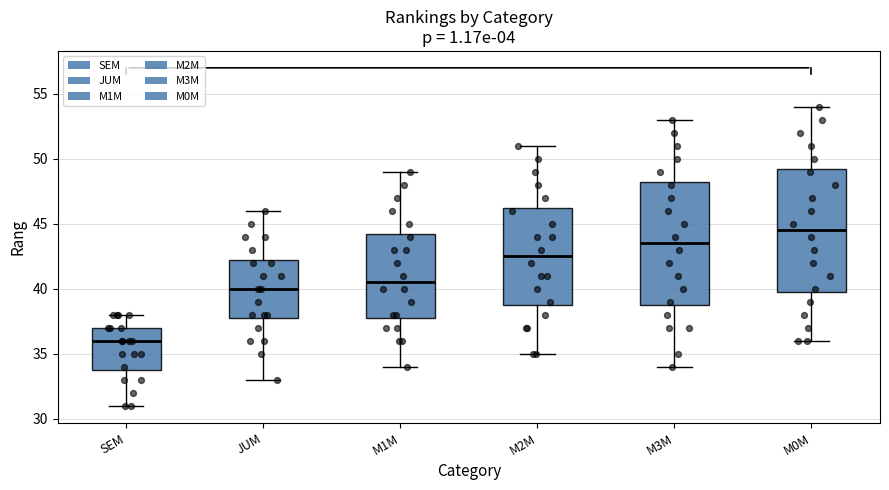

Which box's median line is the lowest?

SEM